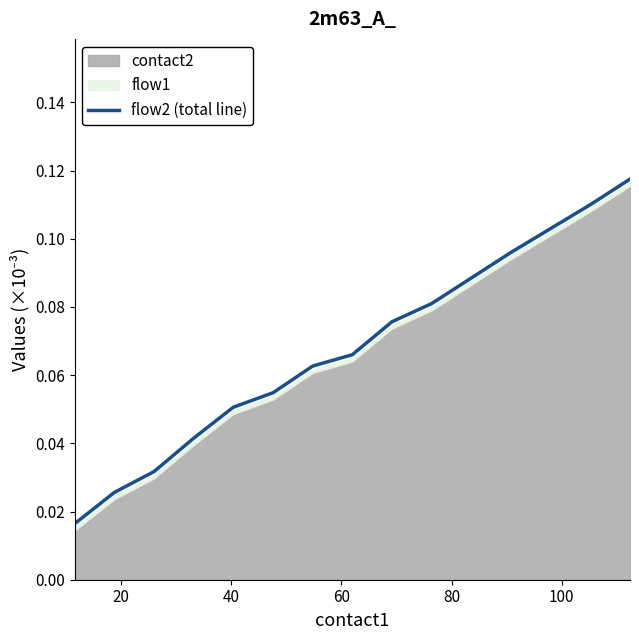

What is the sum of all values?

1.0